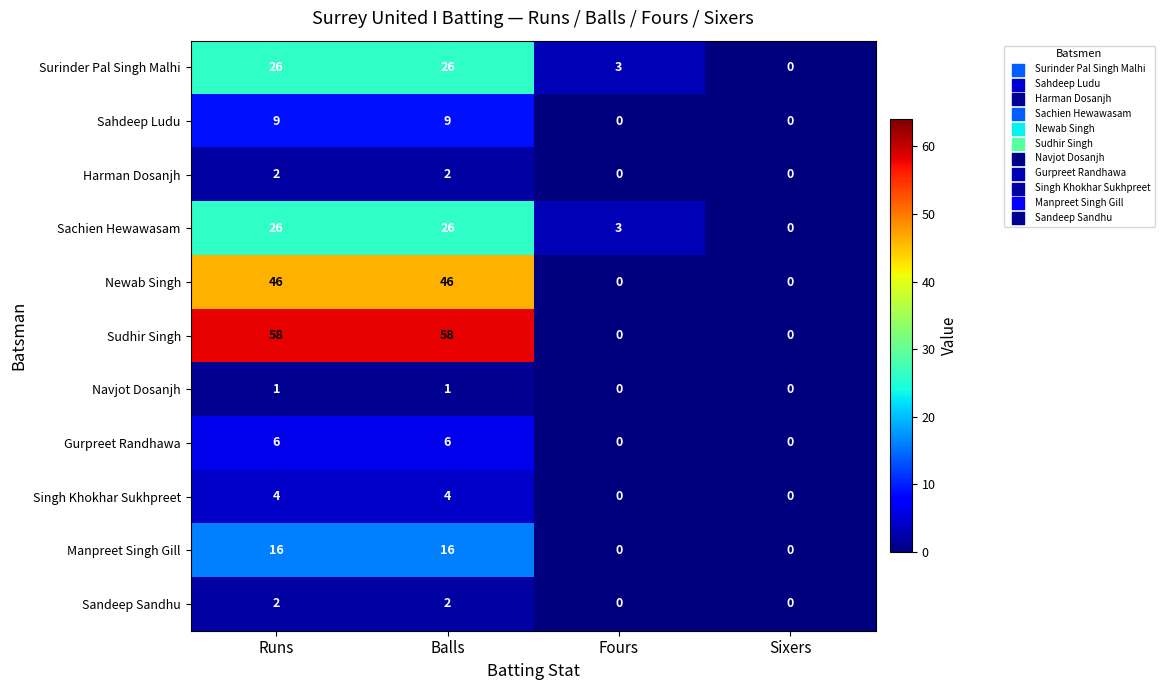

What is the average value of the Manpreet Singh Gill series?

8